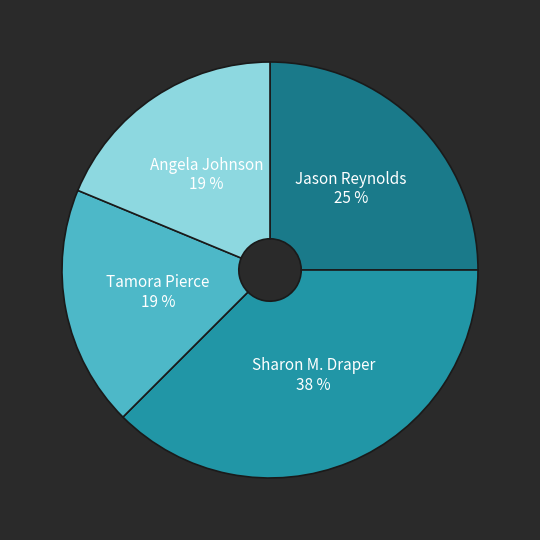

Which category has the biggest portion of the pie?

Sharon M. Draper